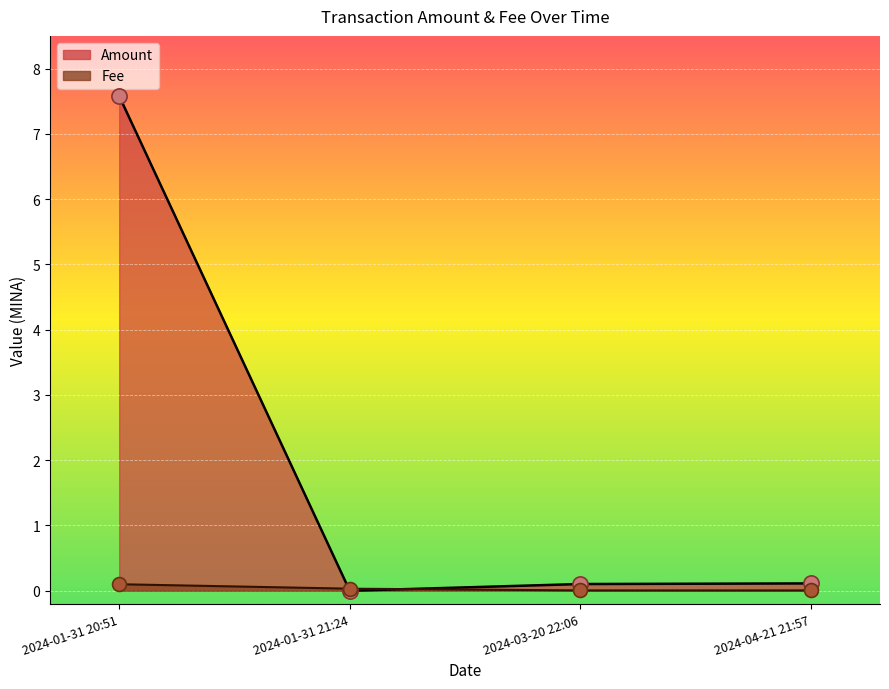

At which category is the sum across all series the highest?

2024-01-31 20:51